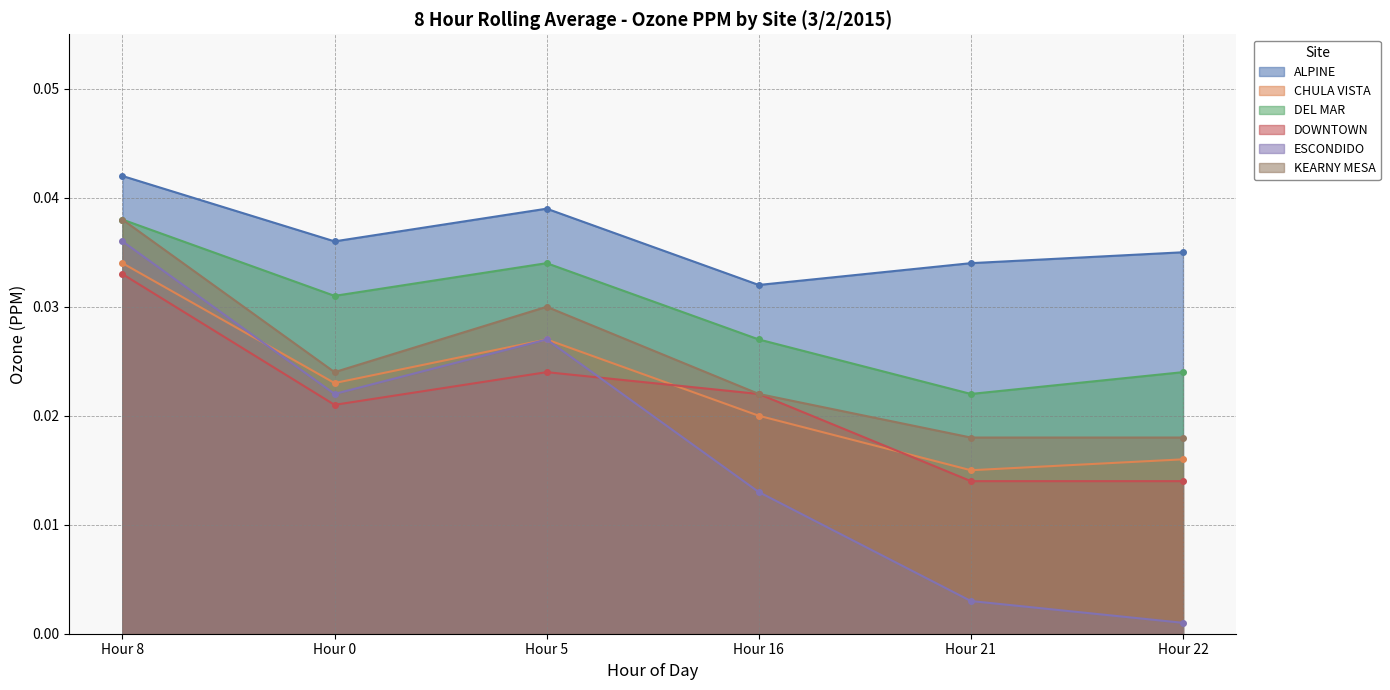

How many data points does each series have?

6